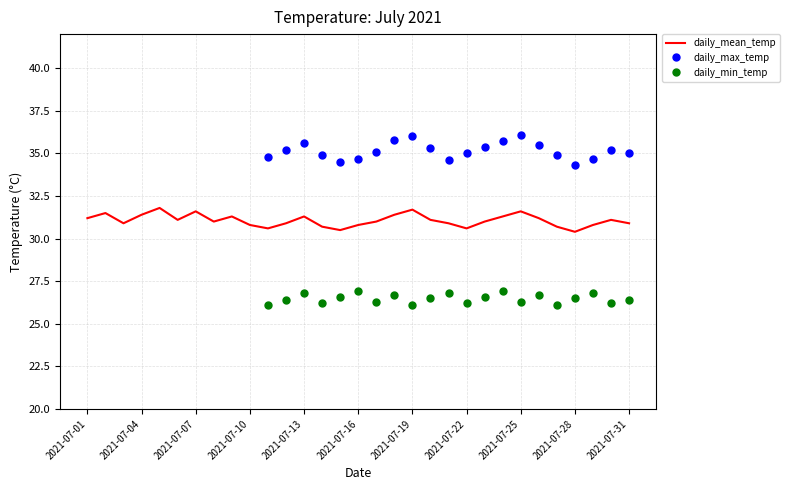

Does the chart display data point markers on the line(s)?

No